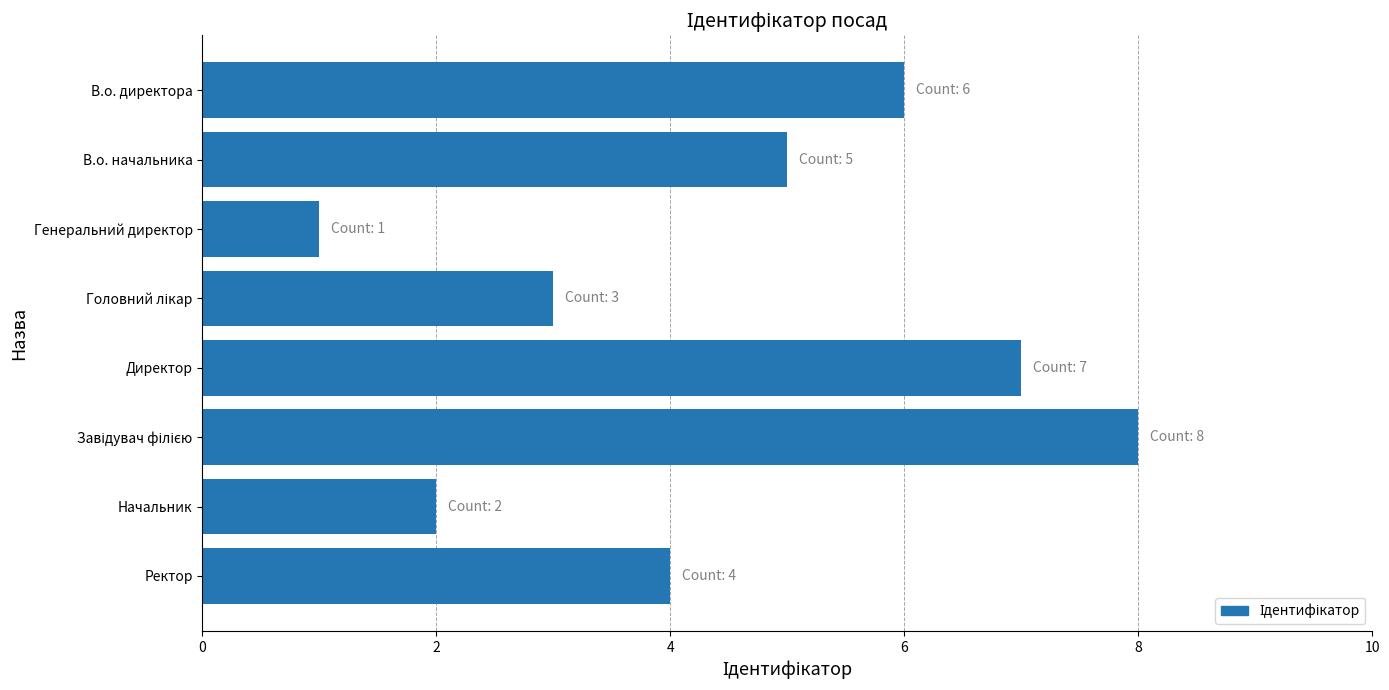

What is the smallest value displayed?

1